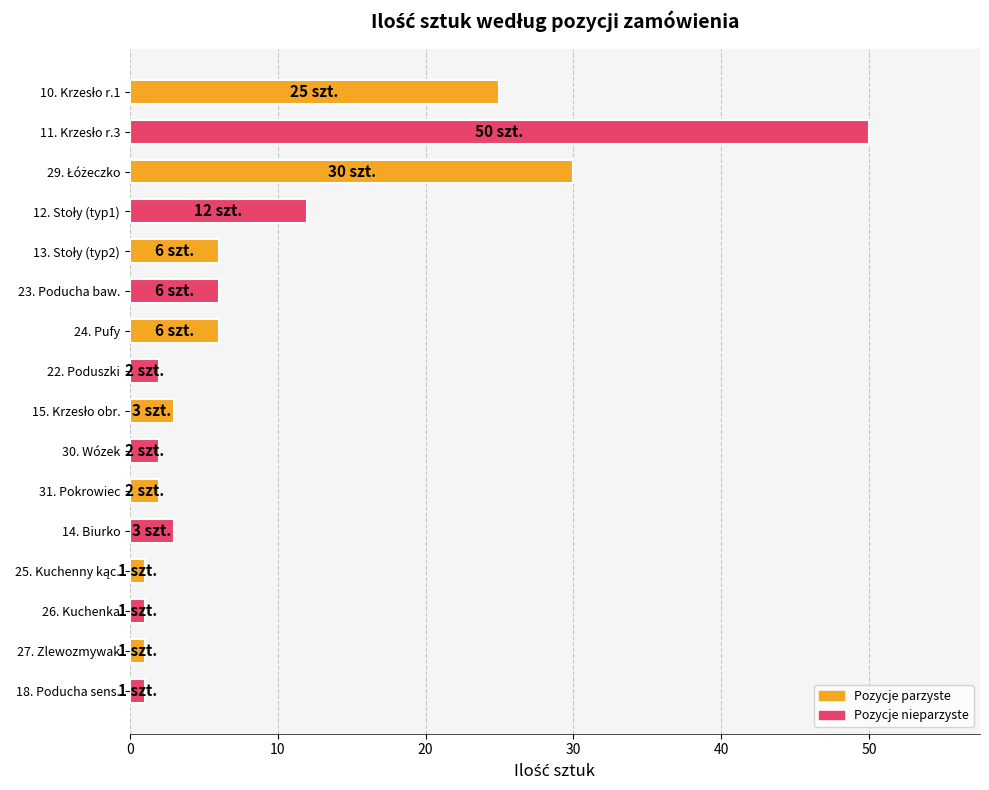

Reading top to bottom, transcribe all the data shown in this chart.

25	50	30	12	6	6	6	2	3	2	2	3	1	1	1	1